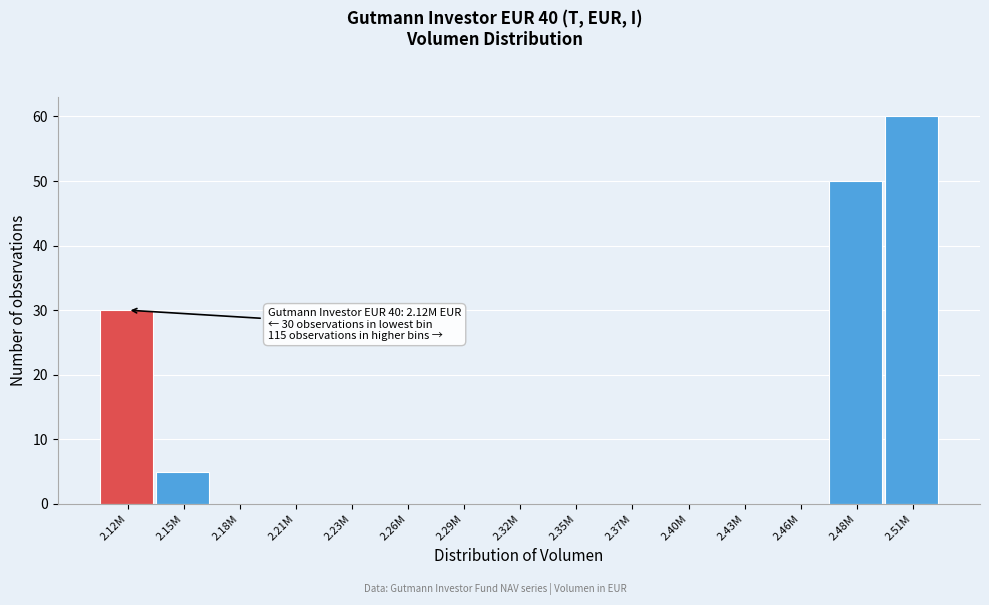

Reading left to right, what are all the values shown in this chart?

2.12M=30	2.15M=5	2.18M=0	2.21M=0	2.23M=0	2.26M=0	2.29M=0	2.32M=0	2.35M=0	2.37M=0	2.40M=0	2.43M=0	2.46M=0	2.48M=50	2.51M=60